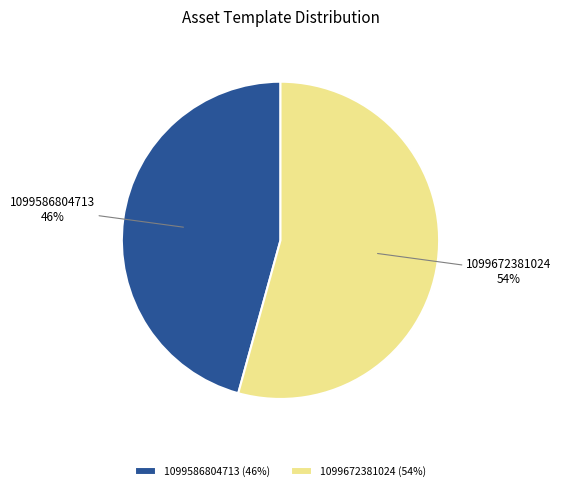

Is the sum of 1099586804713 and 1099672381024 greater than half?

Yes